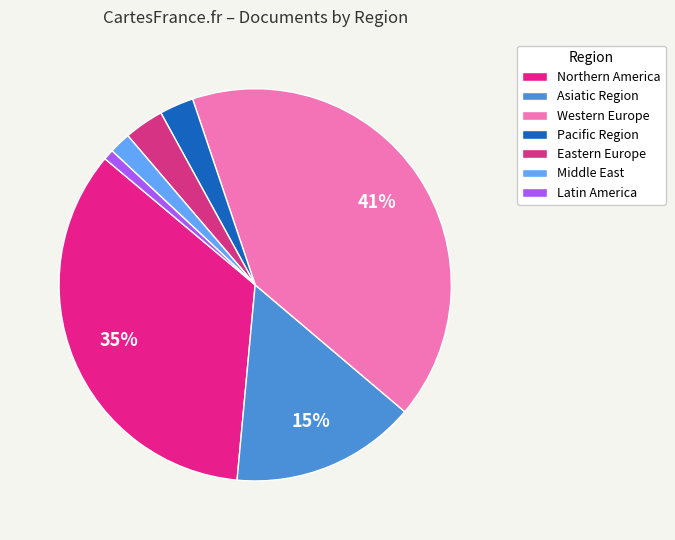

How many segments does this pie chart have?

7